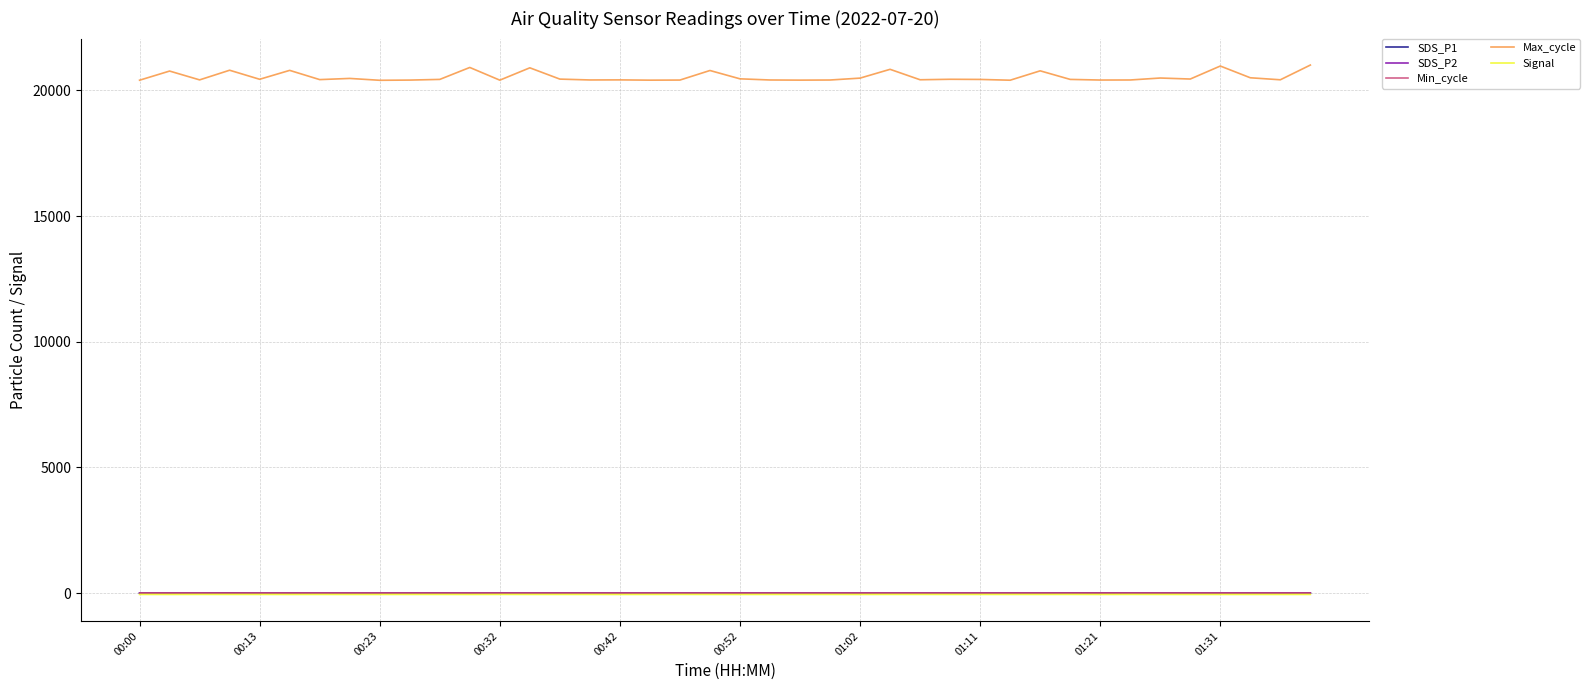

Does the chart have visible grid lines?

Yes